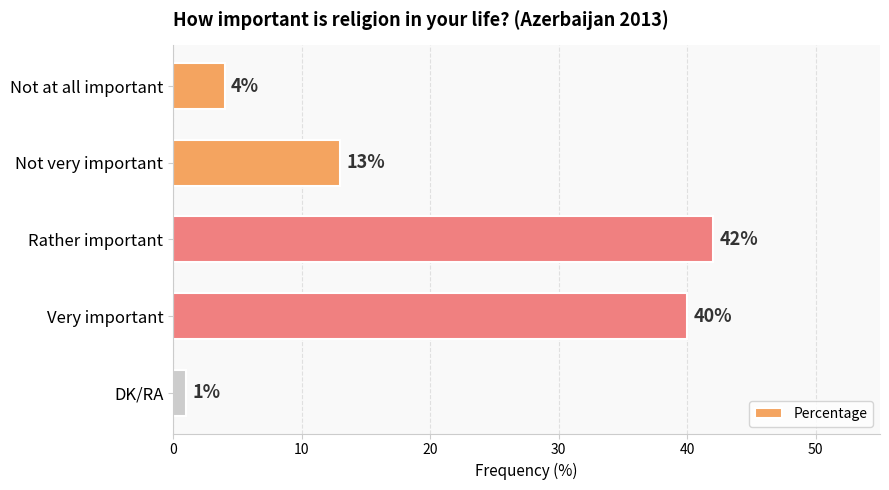

What is the difference between the maximum and minimum values?

41